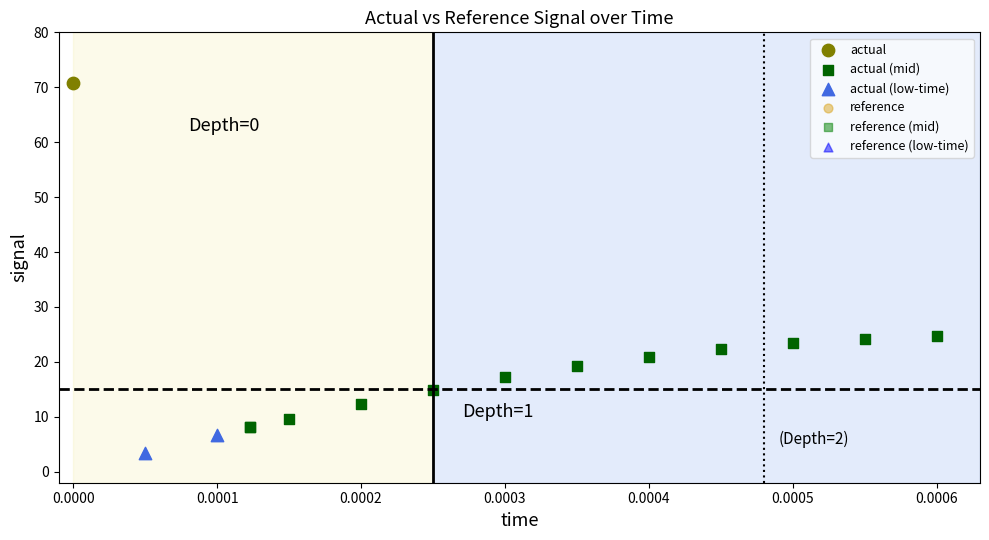

What are all the series names shown in the legend?

actual, actual (mid), actual (low-time), reference, reference (mid), reference (low-time)